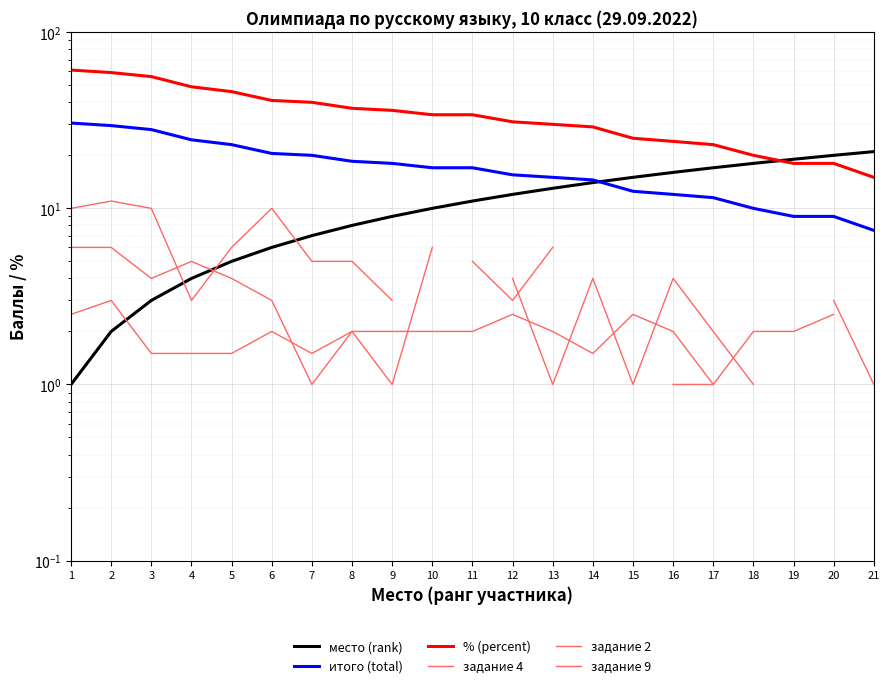

What is the difference between the highest and lowest values at 7?

39.0